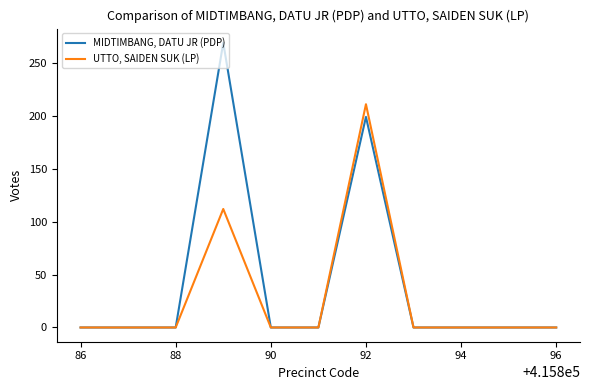

Count the number of data series in this chart.

2